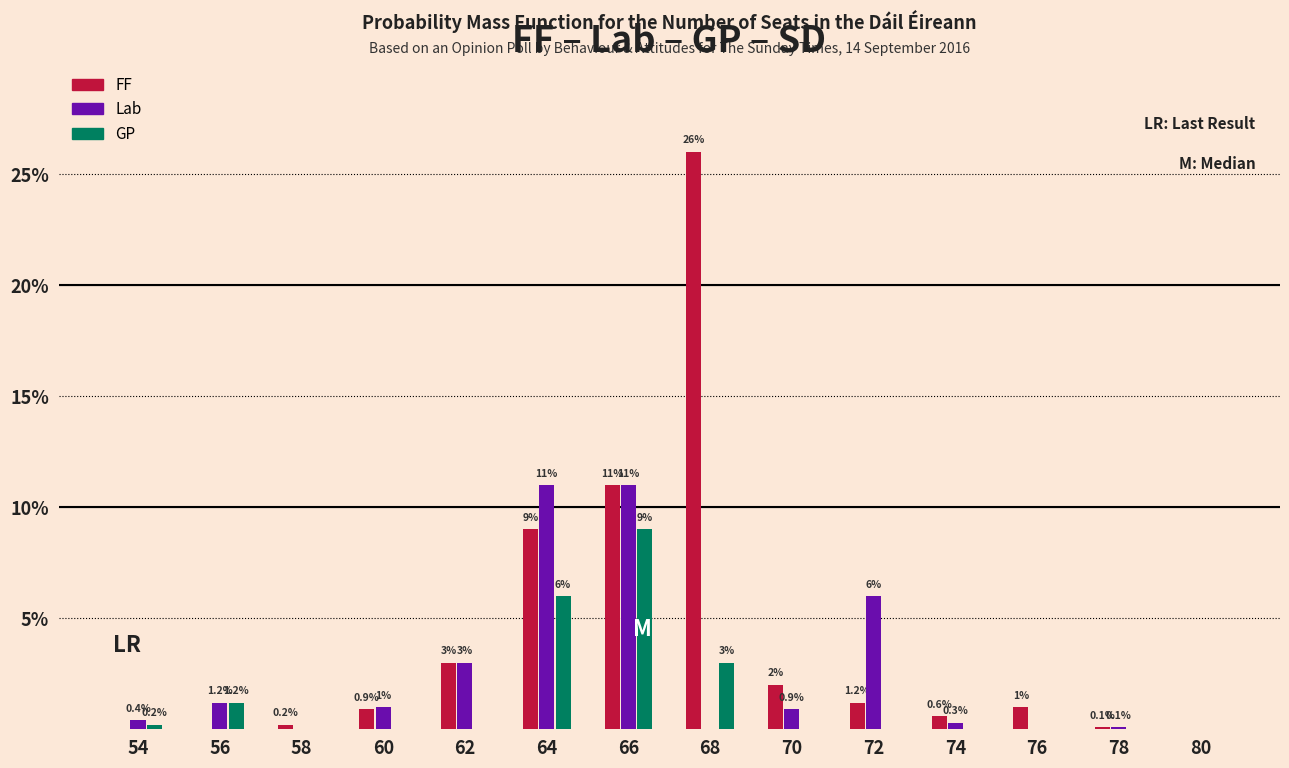

Where is Lab nearest to the value 5?

72